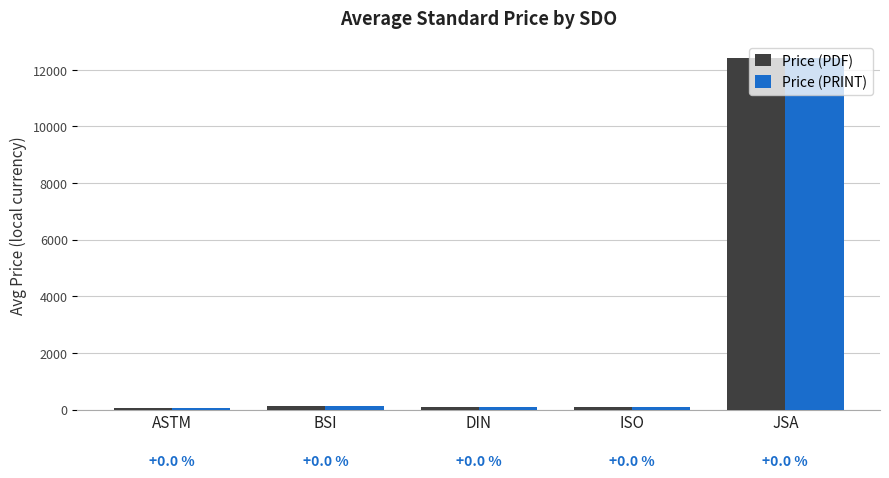

What is the total value across all series at ISO?

213.0